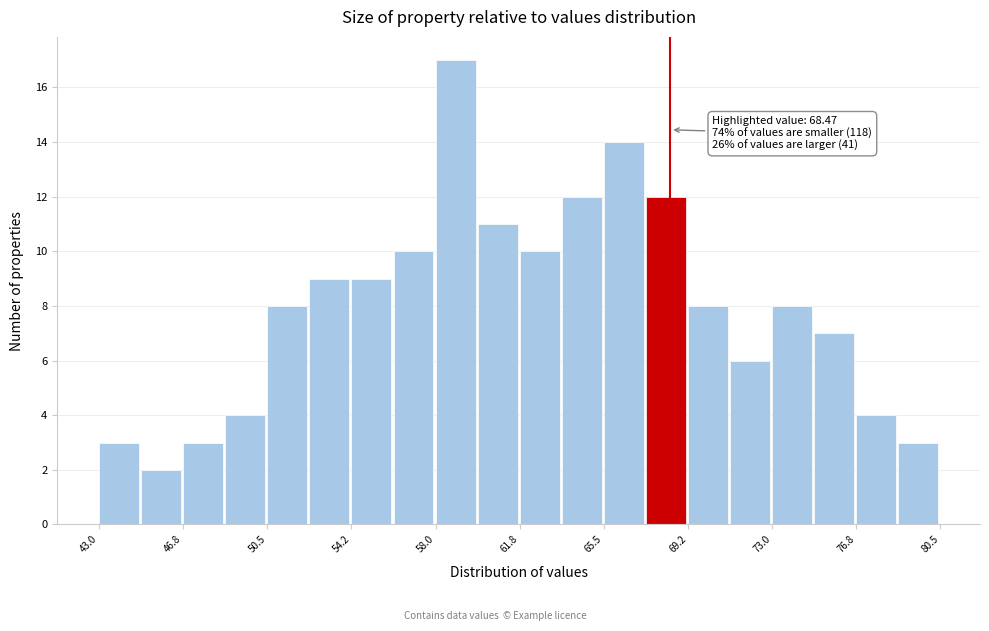

Around what value on the x-axis is the tallest bar? Give the approximate position of its centre, as read against the axis.

59.0